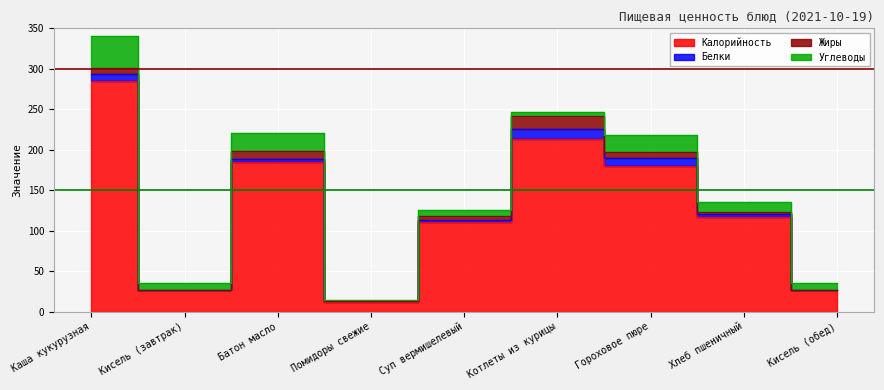

Reading right to left, transcribe all the data shown in this chart.

Калорийность: Кисель (обед)=27	Хлеб пшеничный=117	Гороховое пюре=180	Котлеты из курицы=213	Суп вермишелевый=111	Помидоры свежие=12	Батон масло=185	Кисель (завтрак)=27	Каша кукурузная=285
Белки: Кисель (обед)=0	Хлеб пшеничный=4	Гороховое пюре=10	Котлеты из курицы=13	Суп вермишелевый=2	Помидоры свежие=1	Батон масло=4	Кисель (завтрак)=0	Каша кукурузная=8
Жиры: Кисель (обед)=0	Хлеб пшеничный=2	Гороховое пюре=7	Котлеты из курицы=16	Суп вермишелевый=5	Помидоры свежие=0	Батон масло=9	Кисель (завтрак)=0	Каша кукурузная=8
Углеводы: Кисель (обед)=9	Хлеб пшеничный=13	Гороховое пюре=21	Котлеты из курицы=5	Суп вермишелевый=7	Помидоры свежие=2	Батон масло=23	Кисель (завтрак)=9	Каша кукурузная=40